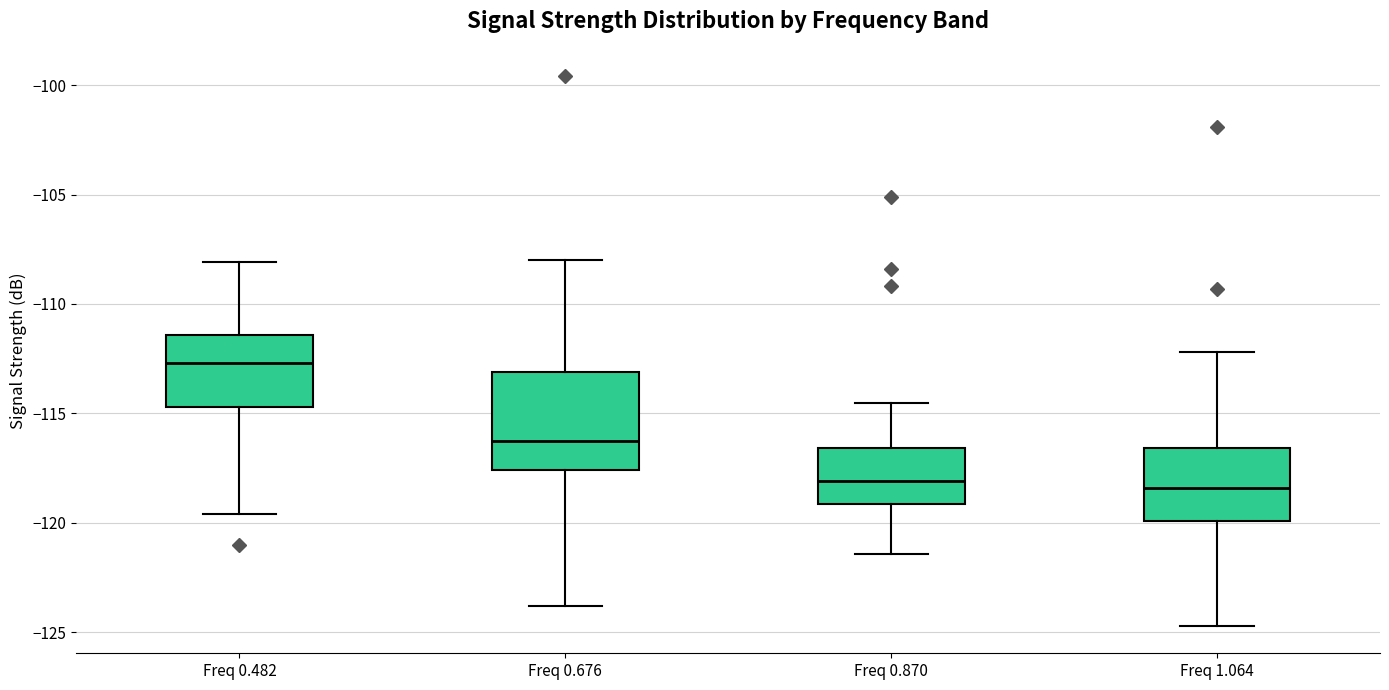

Where does the upper whisker of the box for Freq 0.482 end on the y-axis? The values are not printed on the chart, so give them approximately, as read against the axis.

-108.0